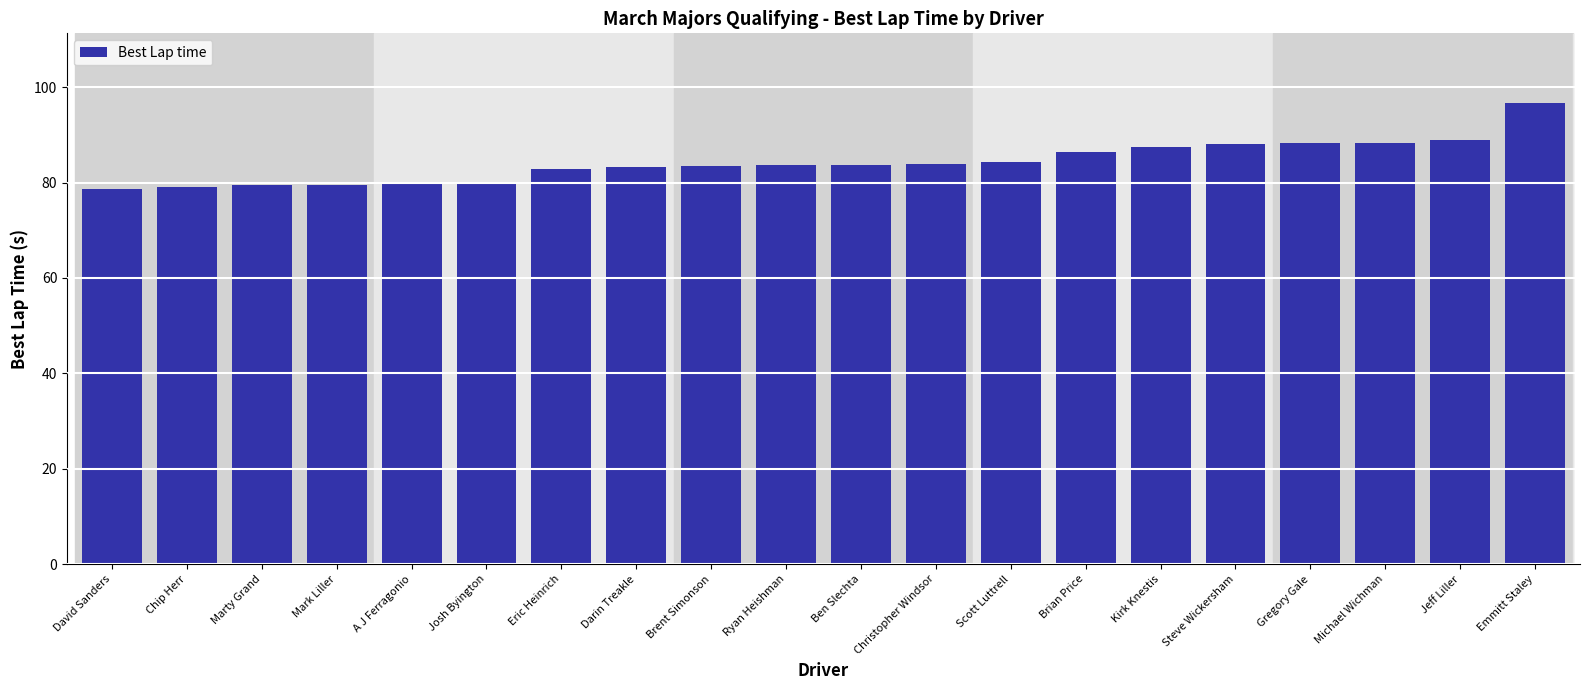

True or false: the data shows 137.4 at Josh Byington.

False